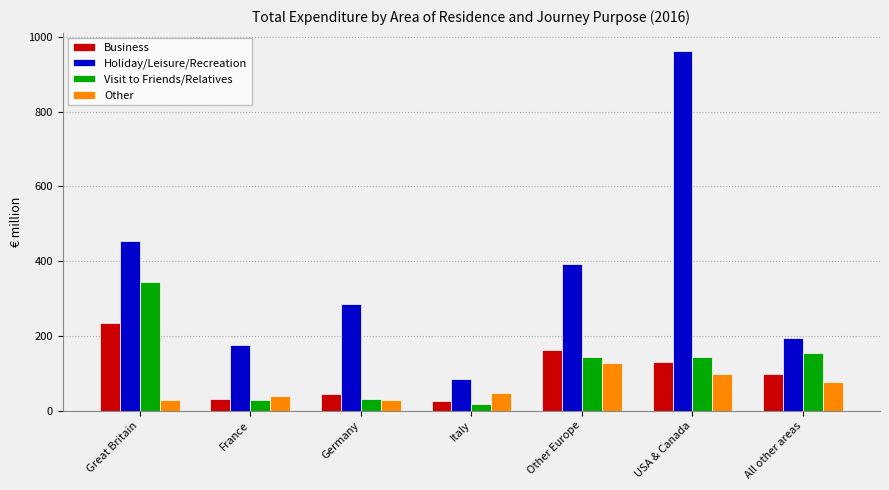

True or false: Other has a value of 71 at France.

False